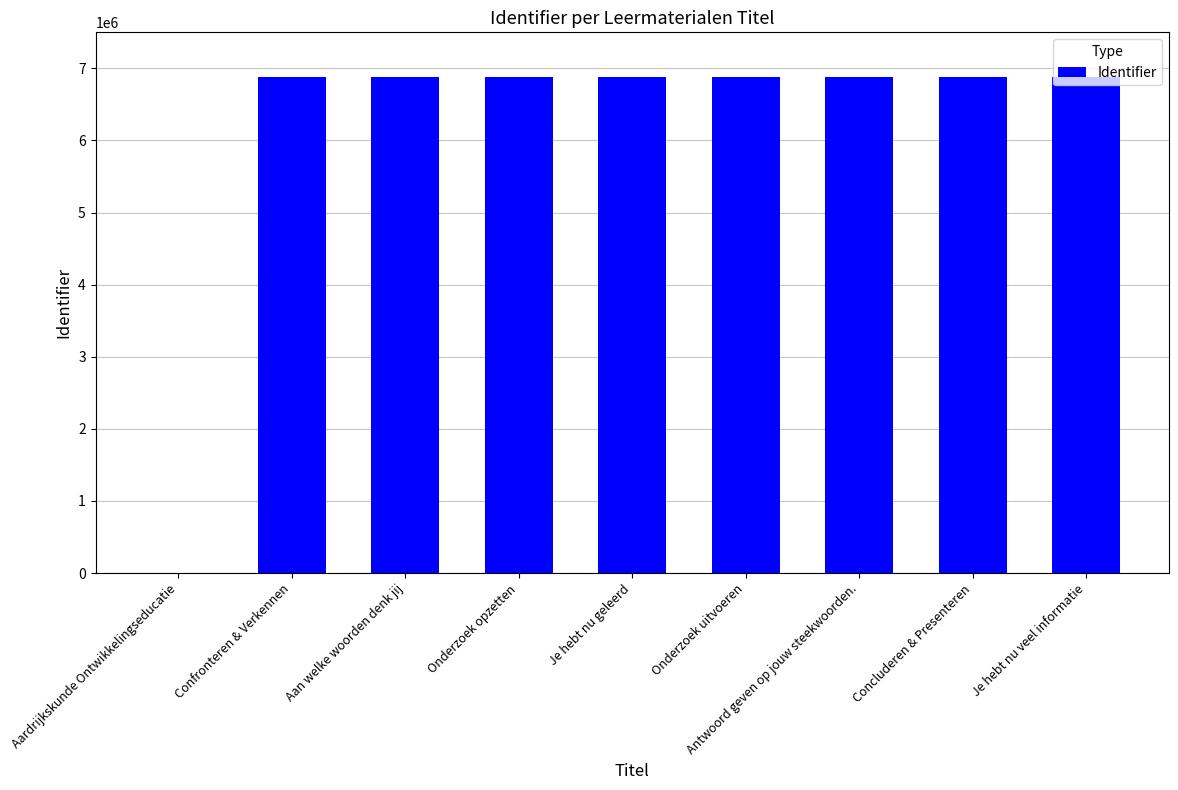

Are the bars grouped side by side (vs. stacked)?

No